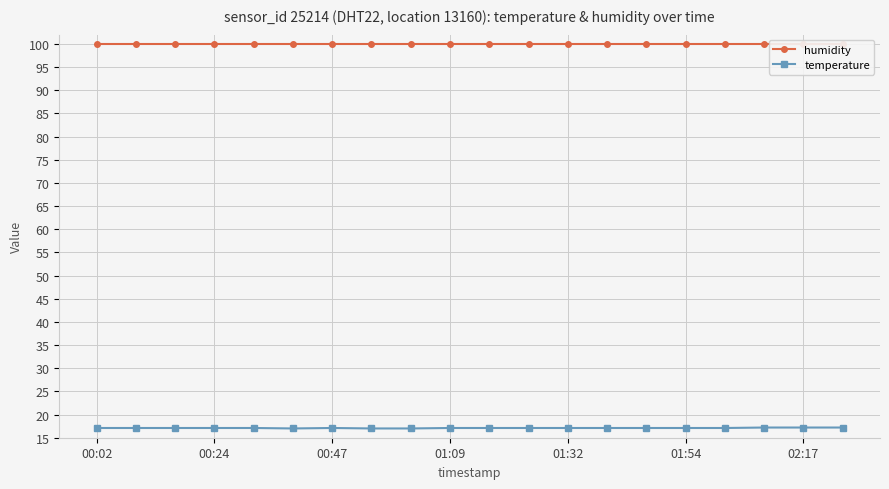

What is the difference between the highest and lowest values at 19?

82.7